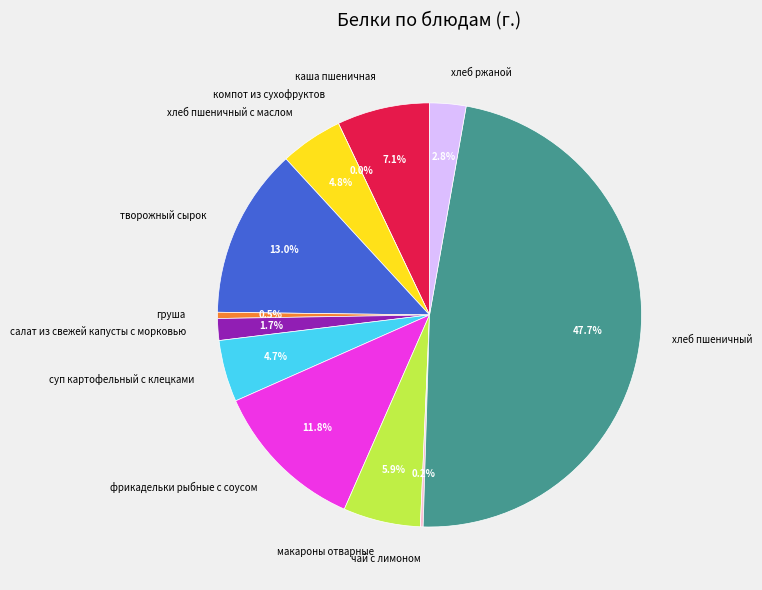

Combined, what portion of the pie is груша and фрикадельки рыбные с соусом?

12.3%